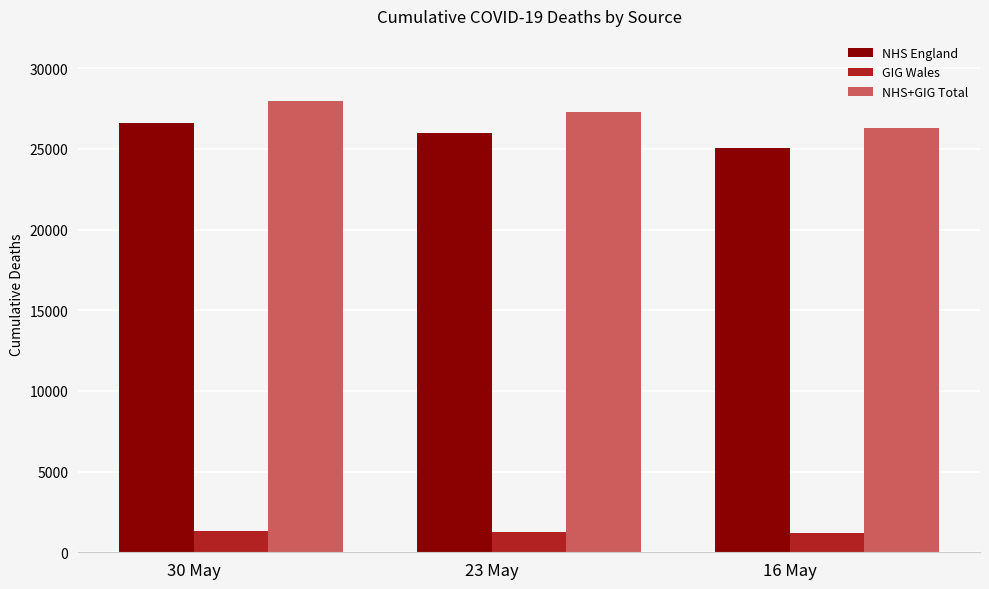

Rank the series at 30 May from highest to lowest value.

NHS+GIG Total, NHS England, GIG Wales